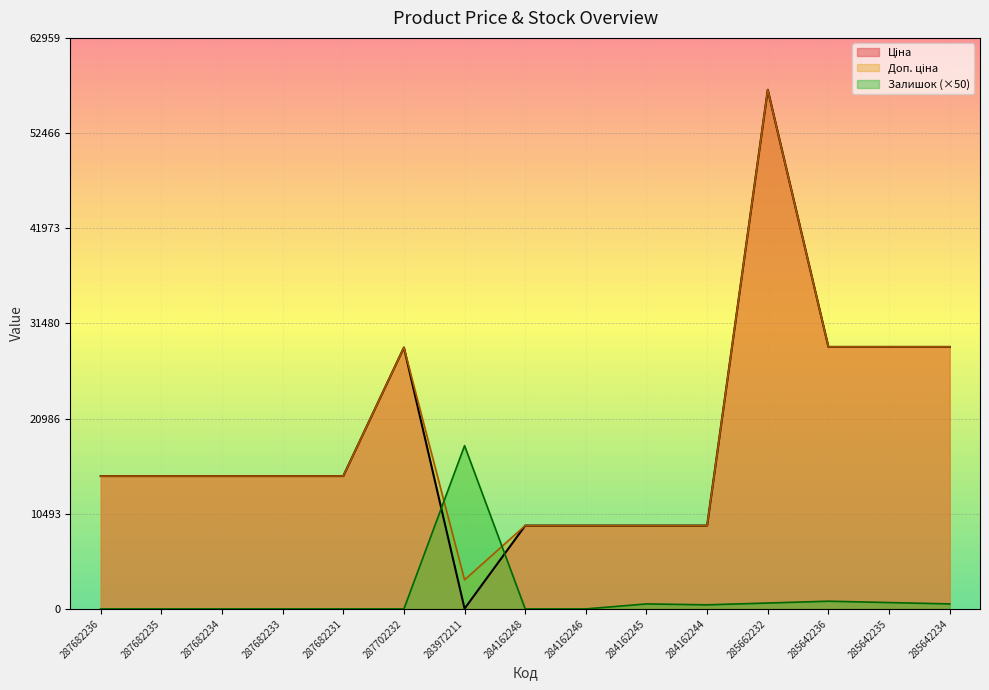

What is the label of the 3rd point from the left?

287682234